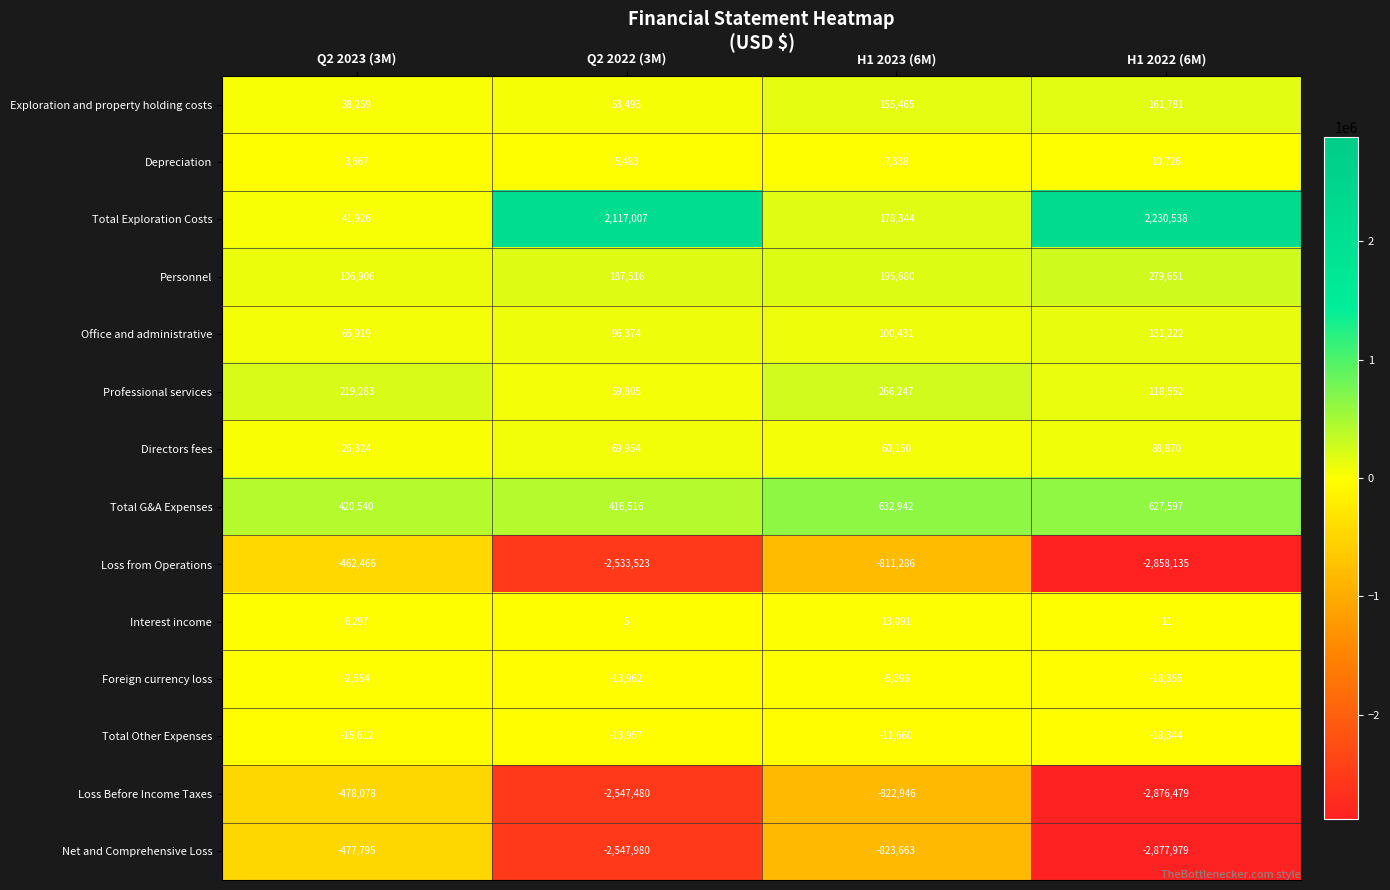

True or false: Foreign currency loss has a value of -13962 at Q2 2022 (3M).

True